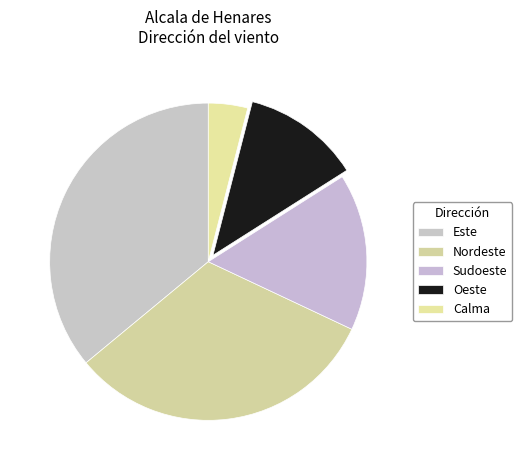

Combined, do Sudoeste and Calma account for over 50%?

No